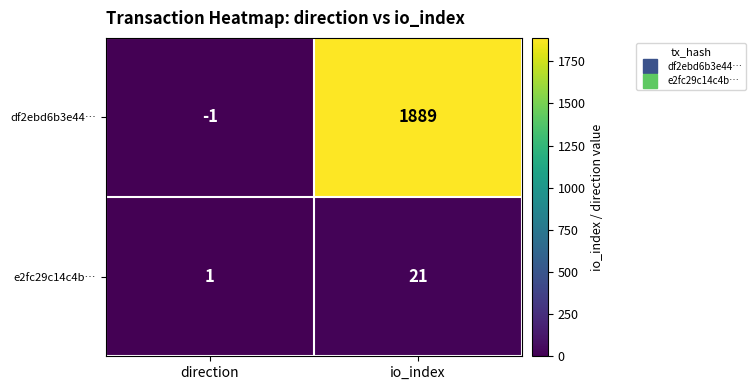

Which series has the largest total across all categories?

df2ebd6b3e44…